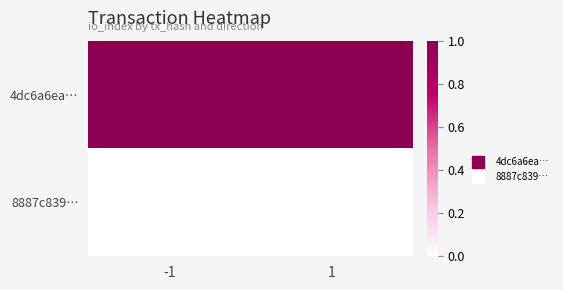

At how many categories does at least one series exceed 0?

2